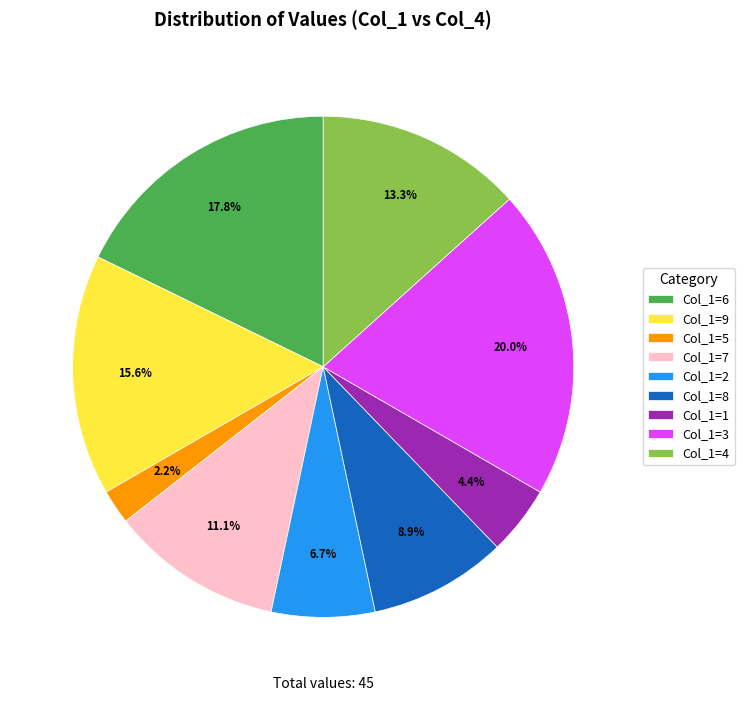

Which has a higher value, Col_1=2 or Col_1=8?

Col_1=8